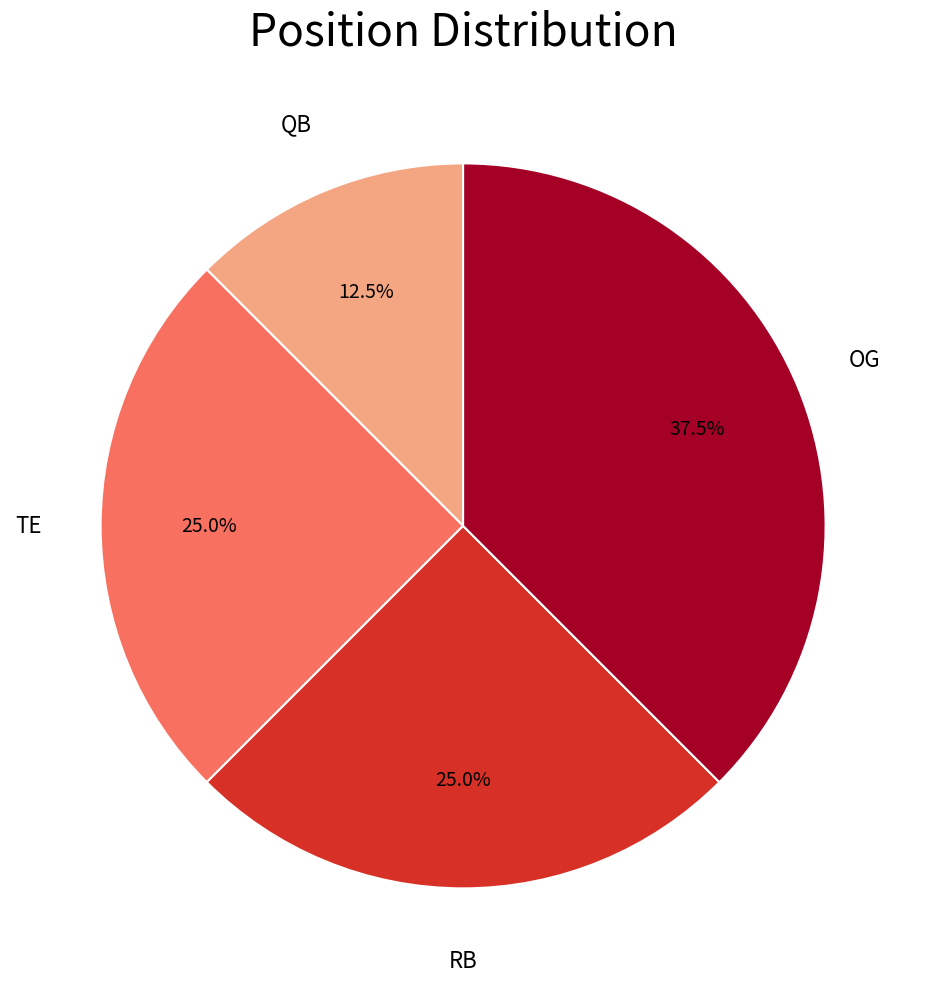

Is there any slice that represents more than half of the pie?

No